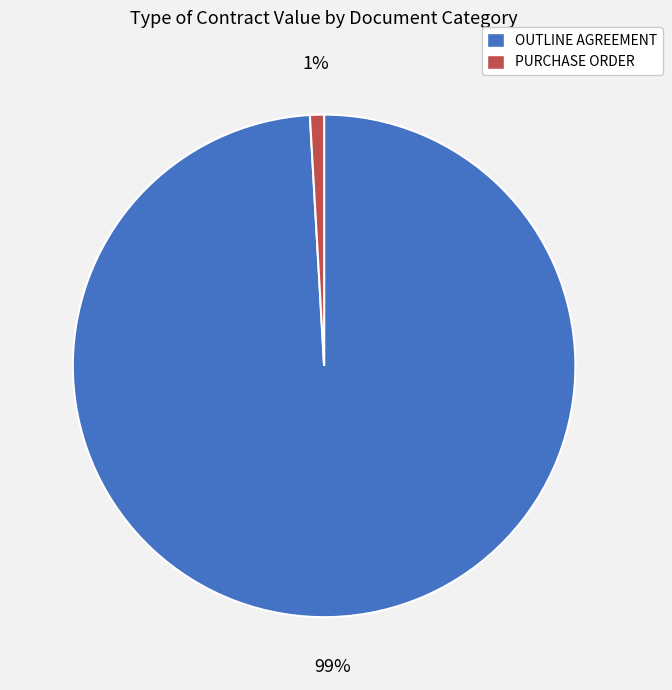

To the nearest percent, what is the difference between the PURCHASE ORDER and OUTLINE AGREEMENT slice percentages?

98%